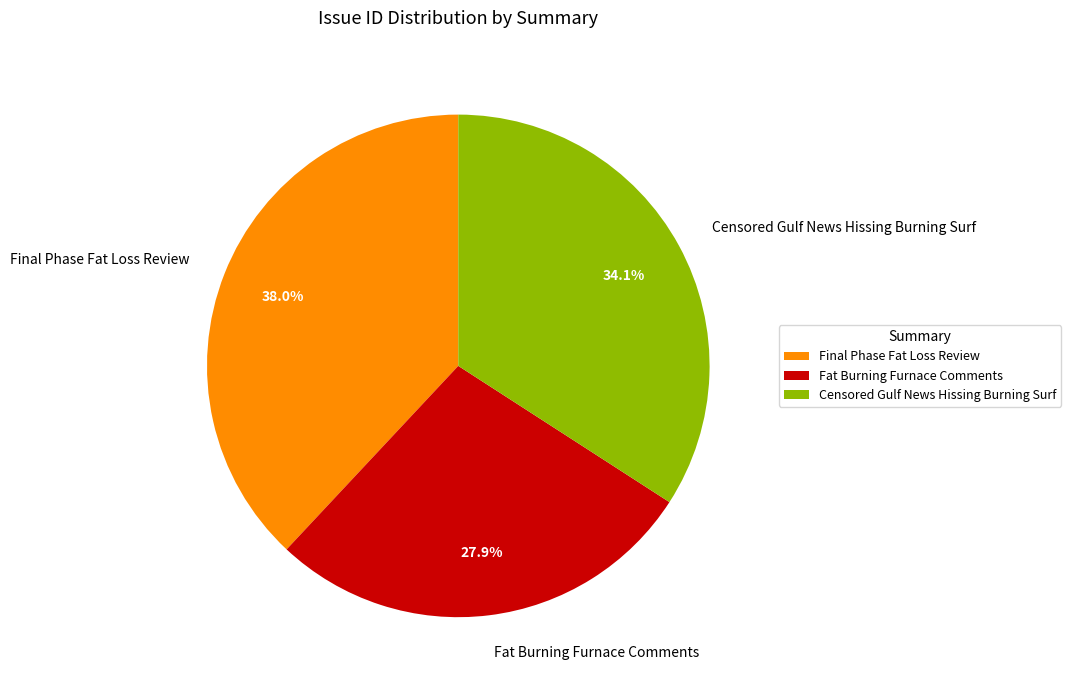

Is it true that Fat Burning Furnace Comments is 28% of the pie?

True